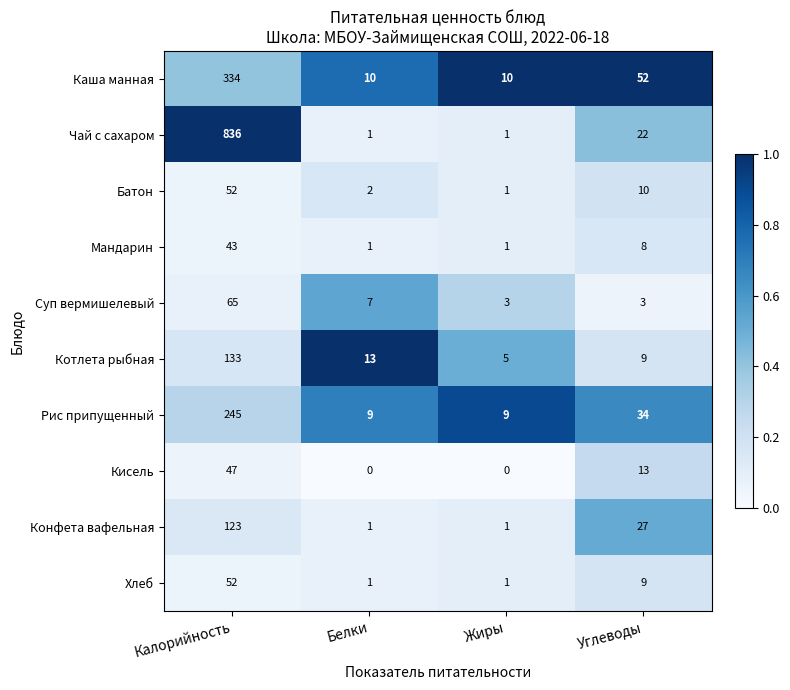

What value does the Хлеб series have at Углеводы?

9